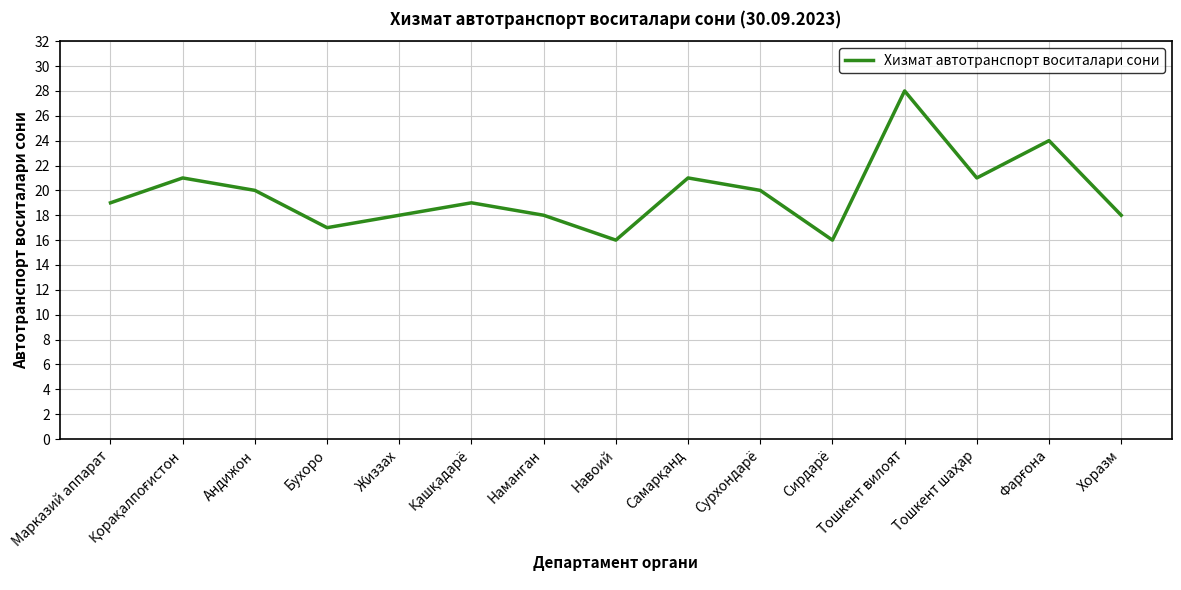

What is the difference between the maximum and minimum values?

12